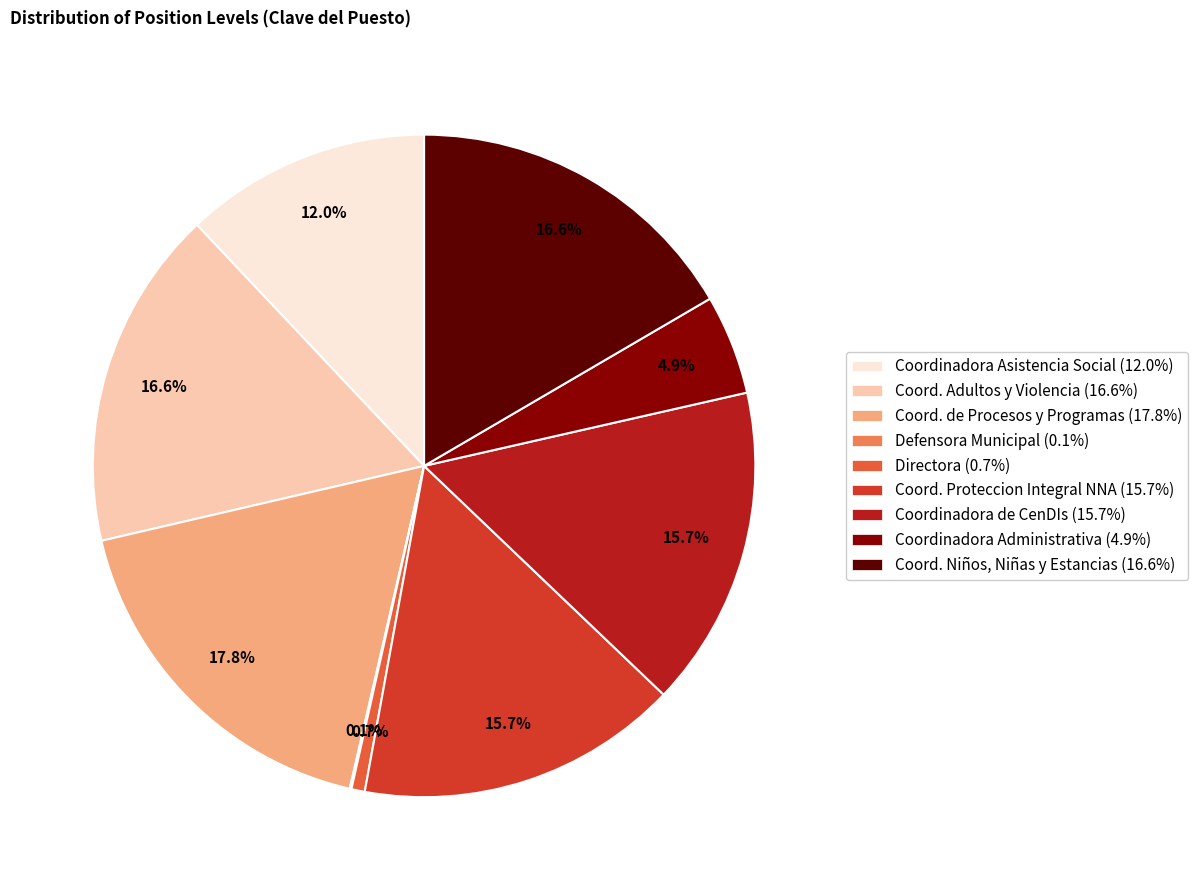

Which category has the biggest portion of the pie?

Coord. de Procesos y Programas